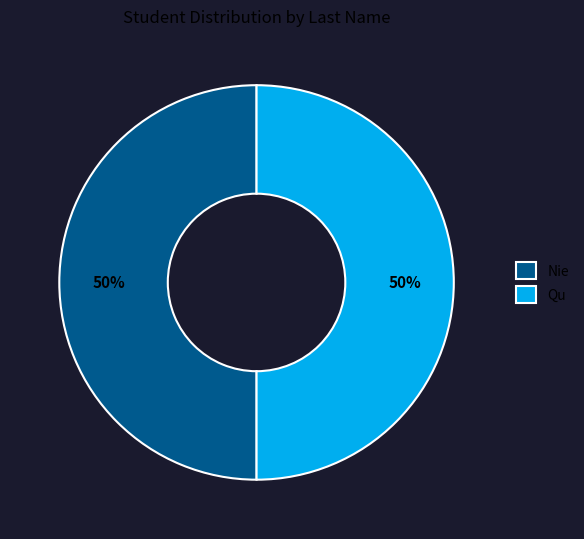

To the nearest percent, what is the average slice percentage?

50%